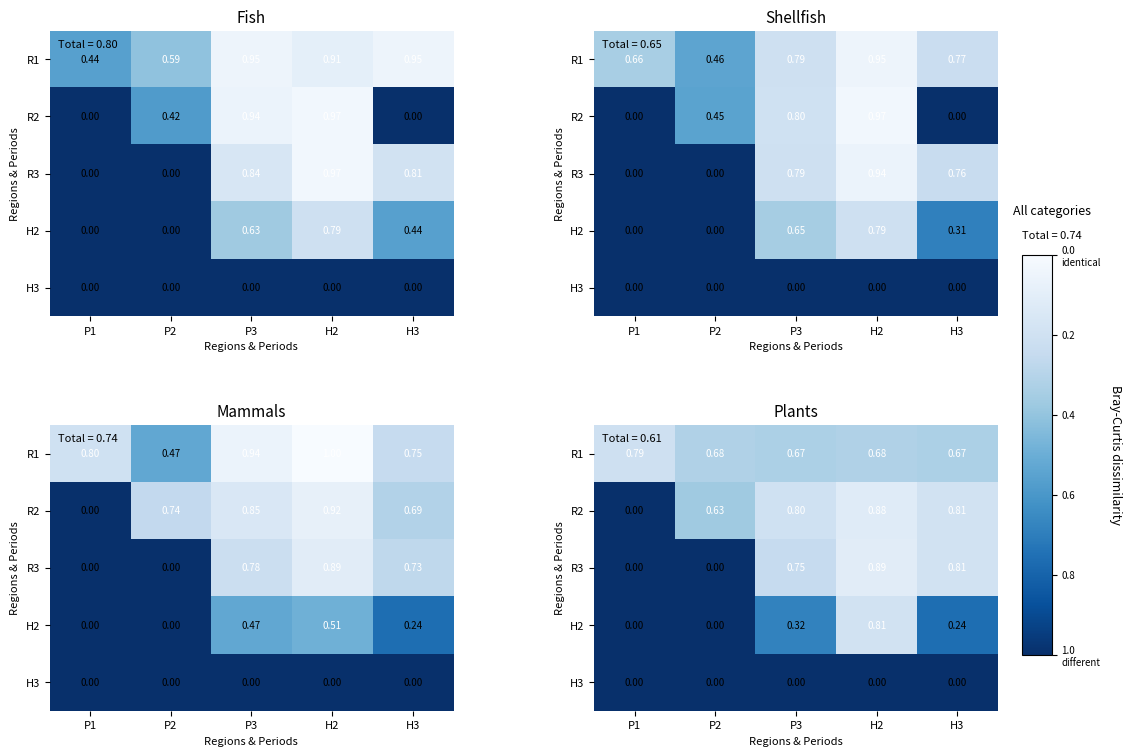

Rank the categories by H3 value from lowest to highest.

P1, P2, P3, H2, H3